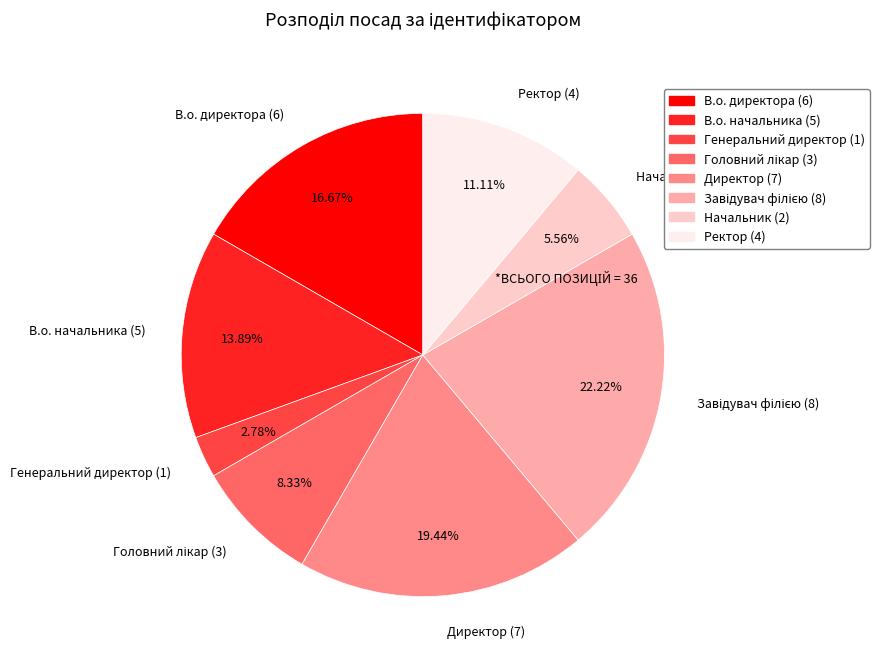

Approximately how many times larger is the value at Генеральний директор (1) compared to Начальник (2)?

0.5